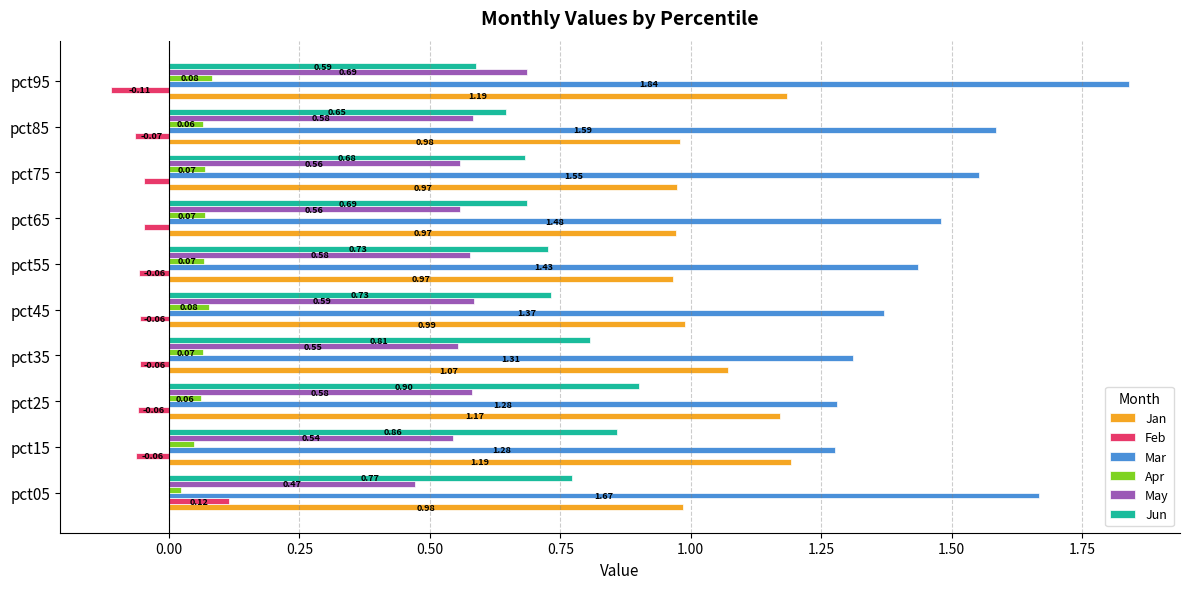

At which category is the sum across all series the highest?

pct95